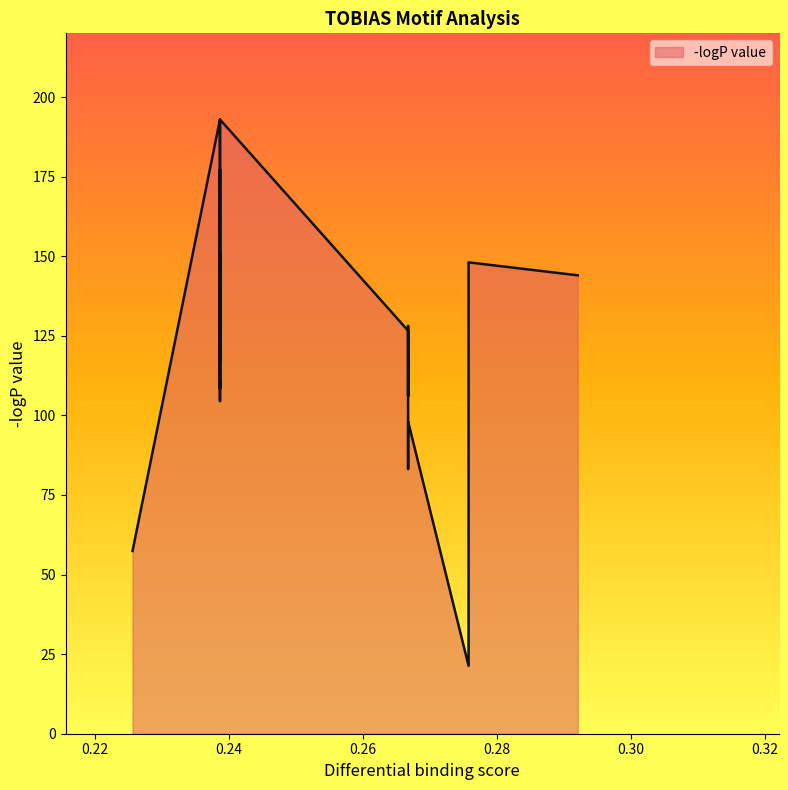

The value at TBX4 is 108.5. True or false?

True